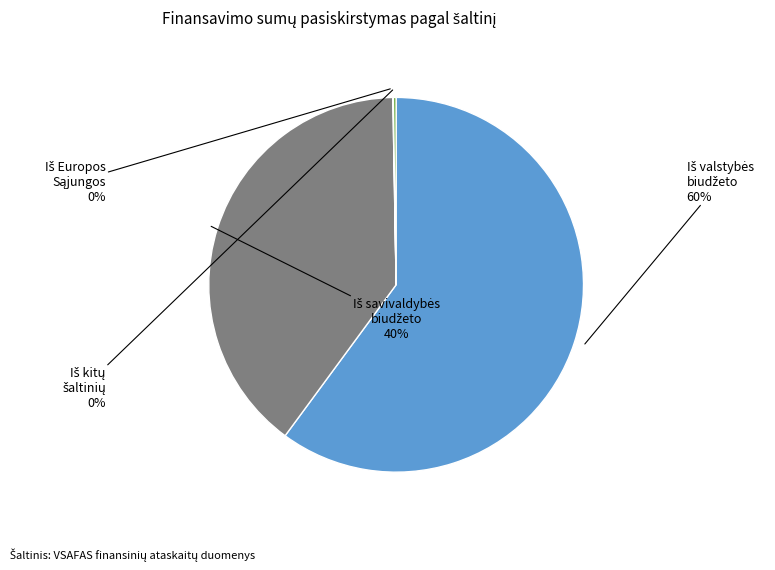

To the nearest percent, what is the average slice percentage?

25%